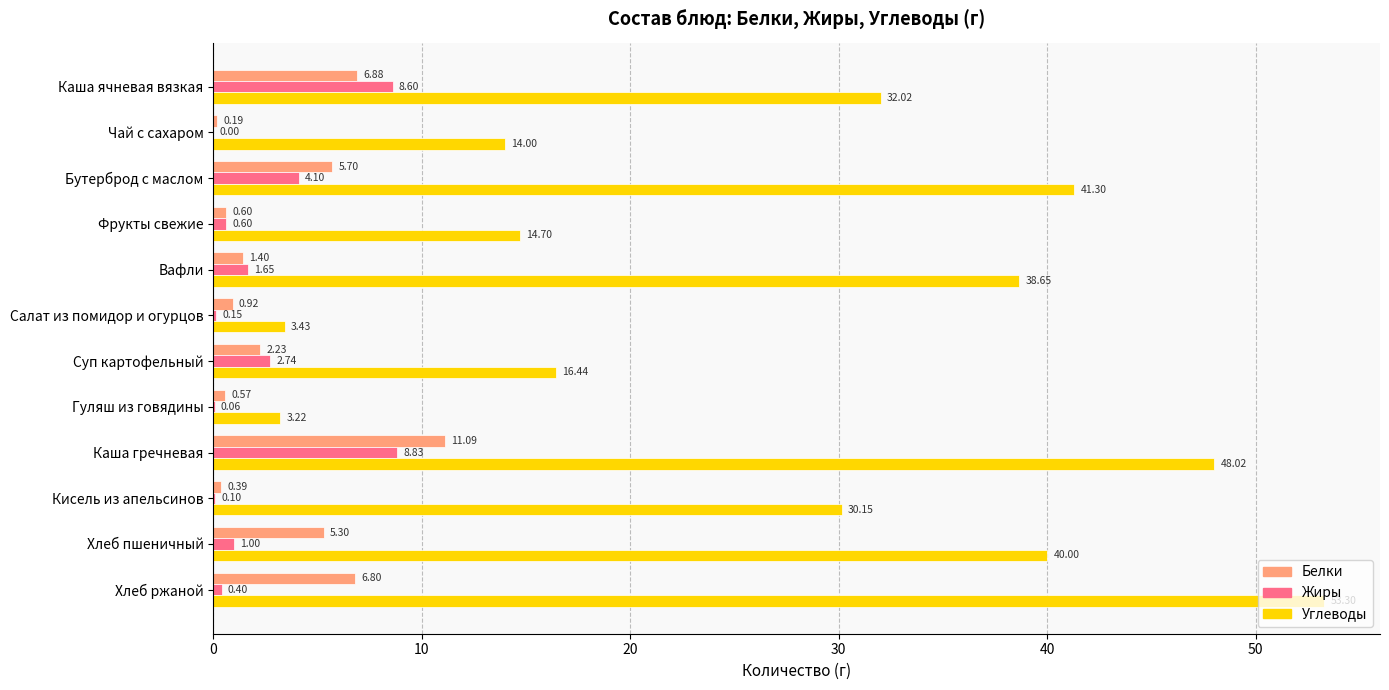

What is the maximum value shown in the chart?

53.3